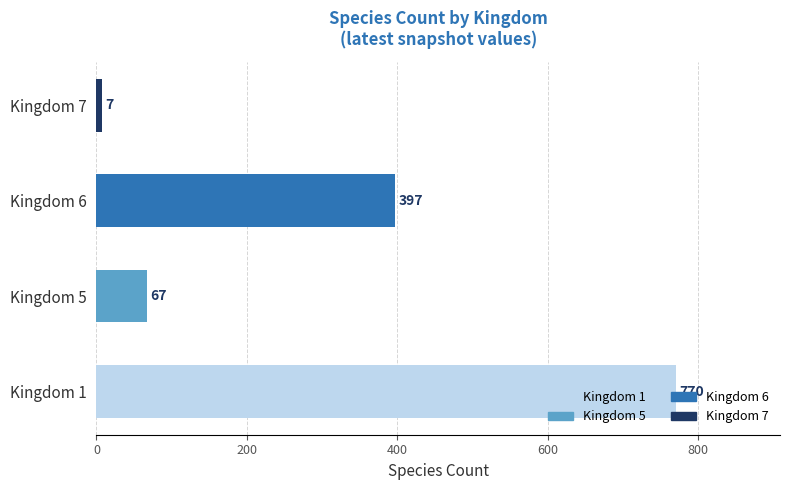

List the labels in order of value, smallest first.

Kingdom 7, Kingdom 5, Kingdom 6, Kingdom 1